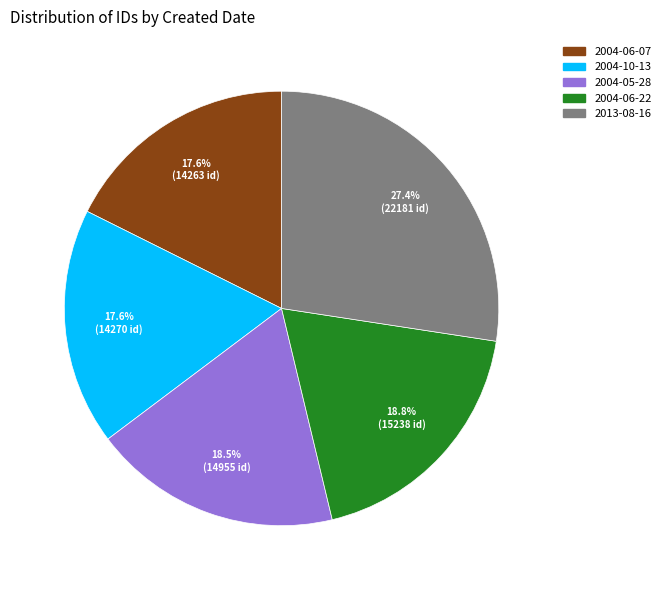

Does any single category account for the majority?

No